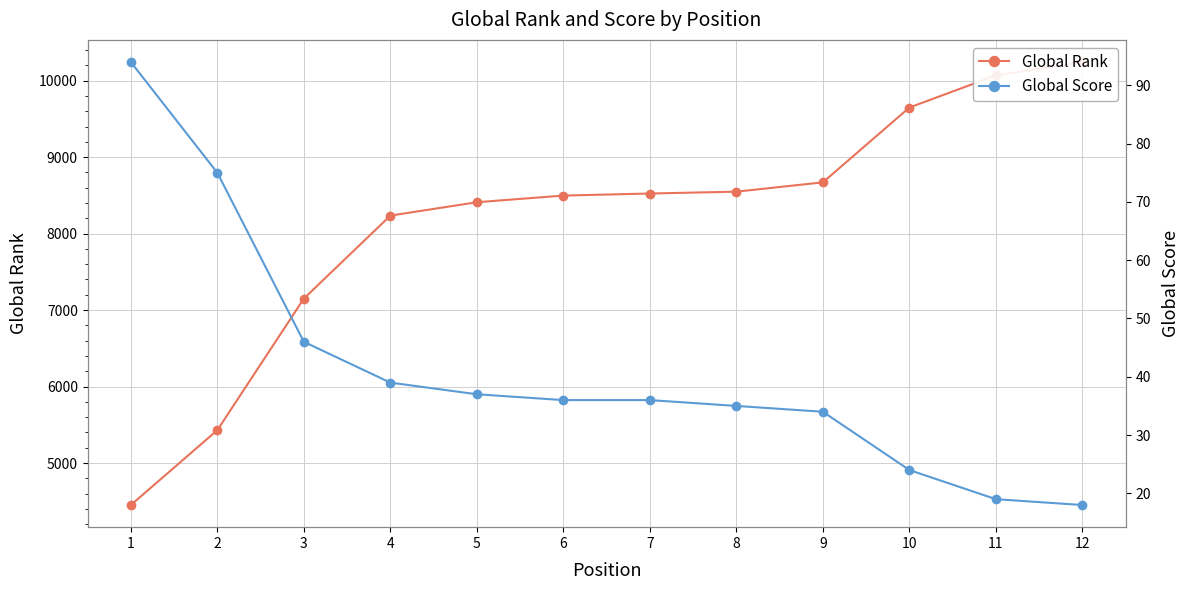

What is the approximate value of Global Score at 6?

36